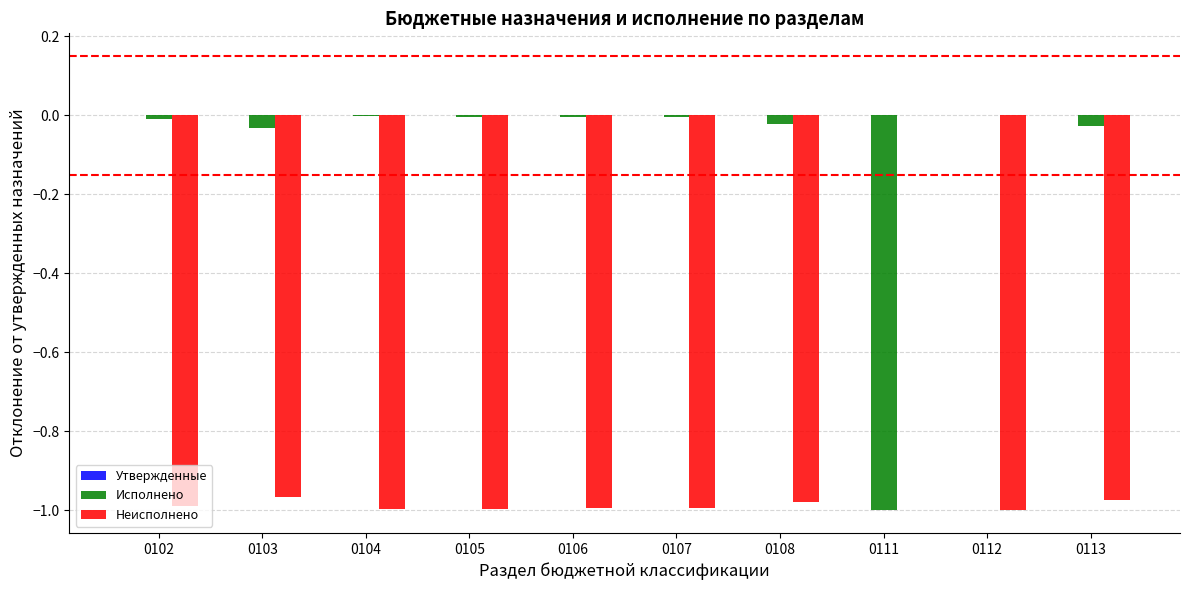

Which series has the largest total across all categories?

Исполнено